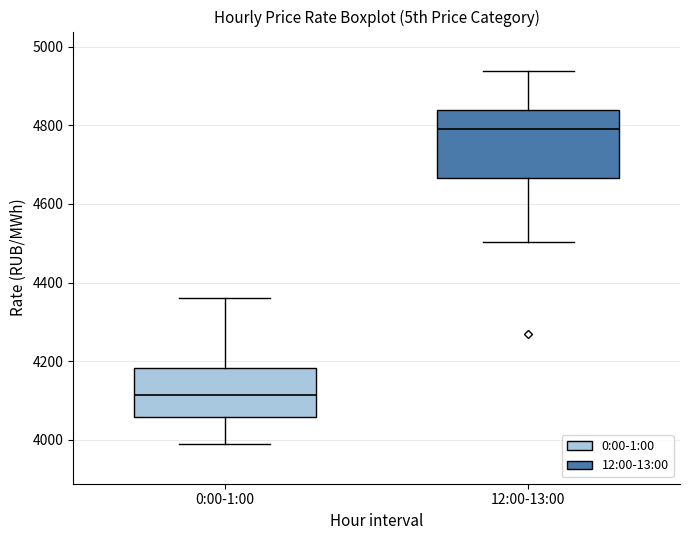

Where does the upper whisker of the box for 0:00-1:00 end on the y-axis? The values are not printed on the chart, so give them approximately, as read against the axis.

4360